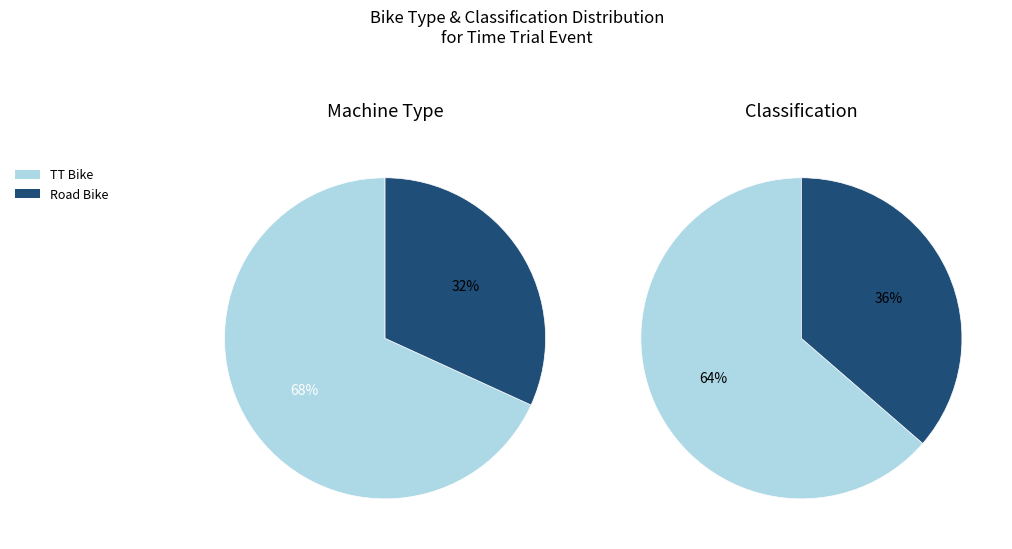

Is there any slice that represents more than half of the pie?

Yes